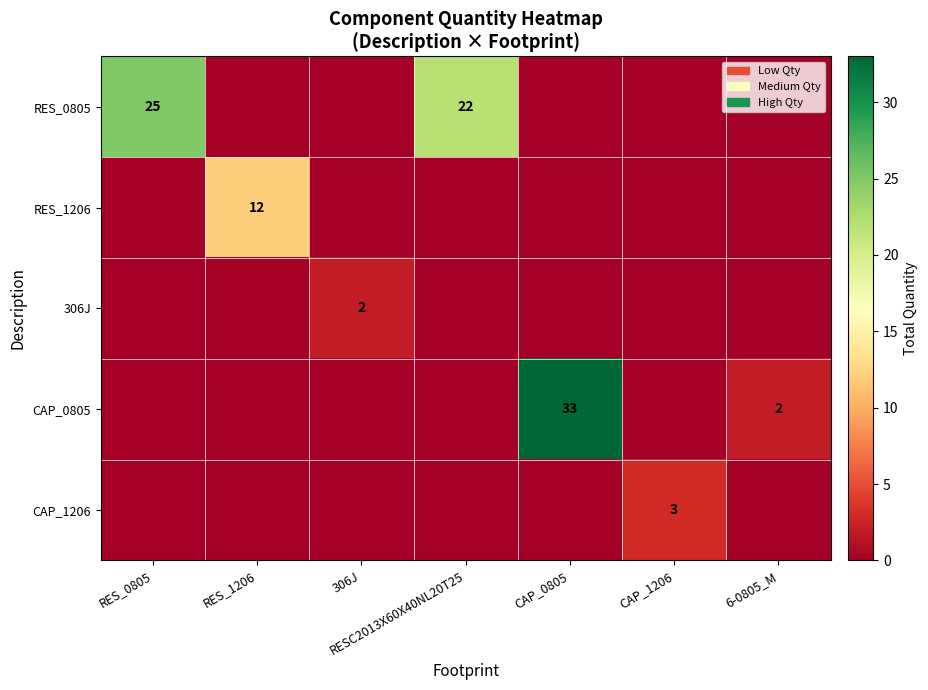

What is the difference between the highest and lowest values at RESC2013X60X40NL20T25?

22